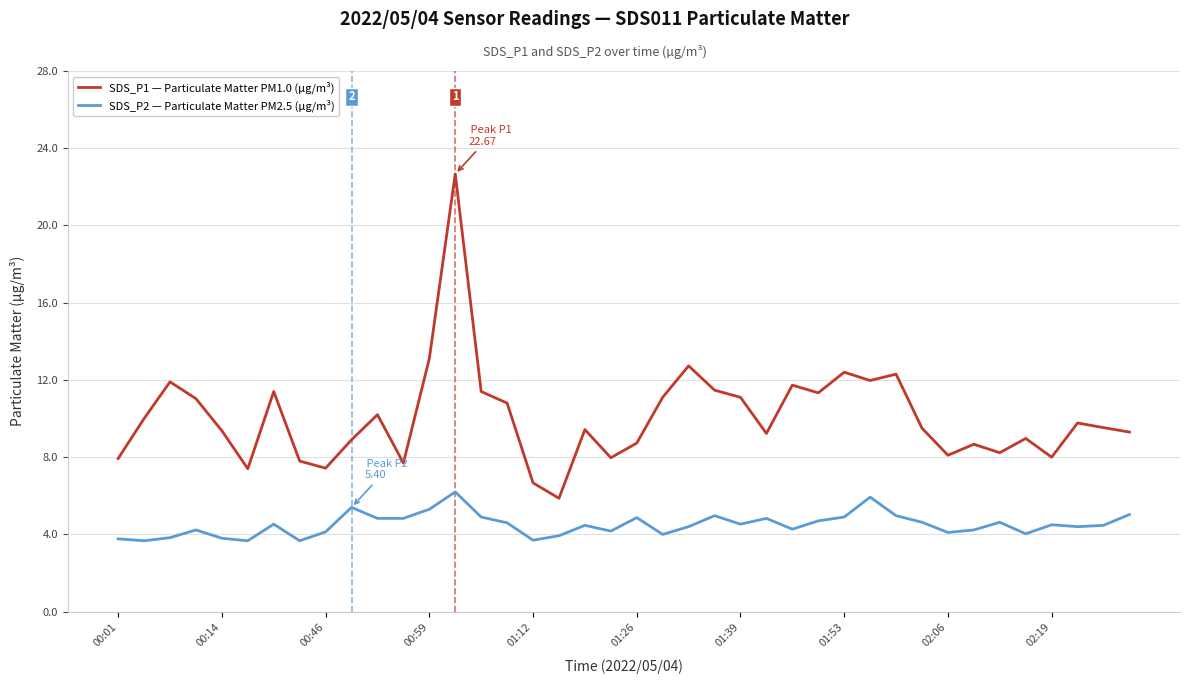

What is the greatest value displayed?

22.7